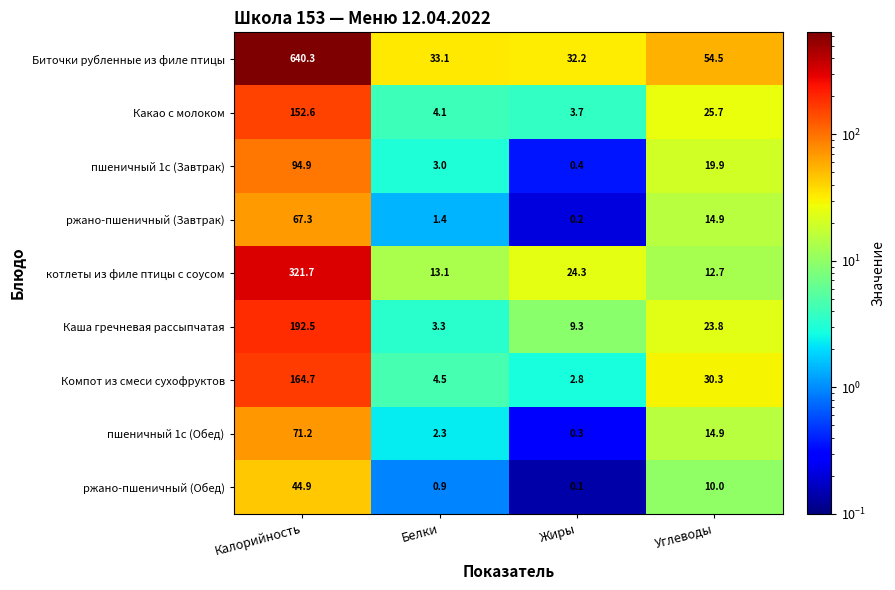

At how many categories does at least one series exceed 232?

1